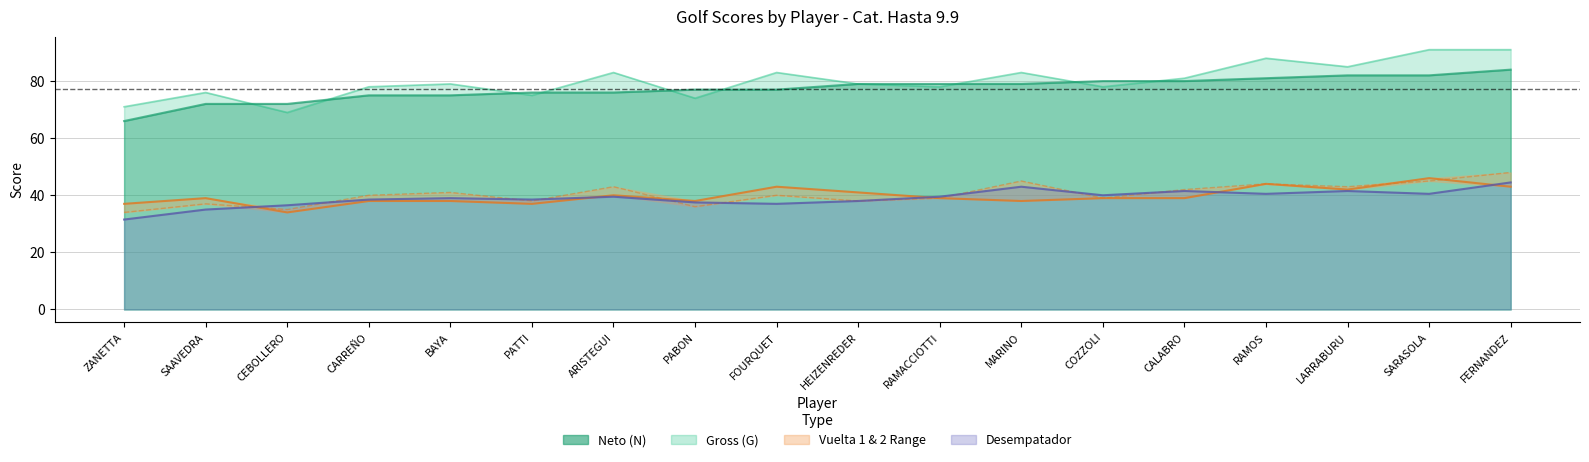

Is the value of Neto (N) at RAMACCIOTTI greater than the value of Vuelta 1 (I) at LARRABURU?

Yes